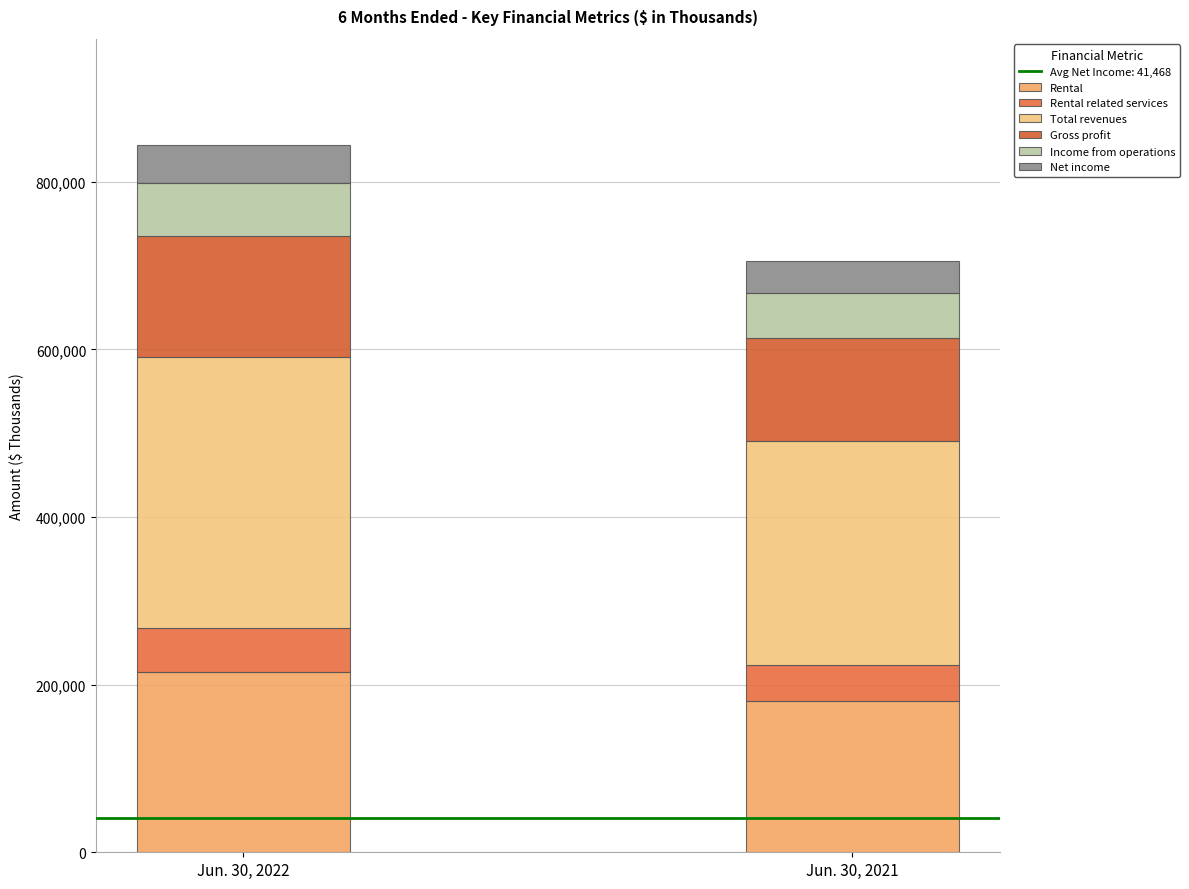

Are the bars horizontal?

No